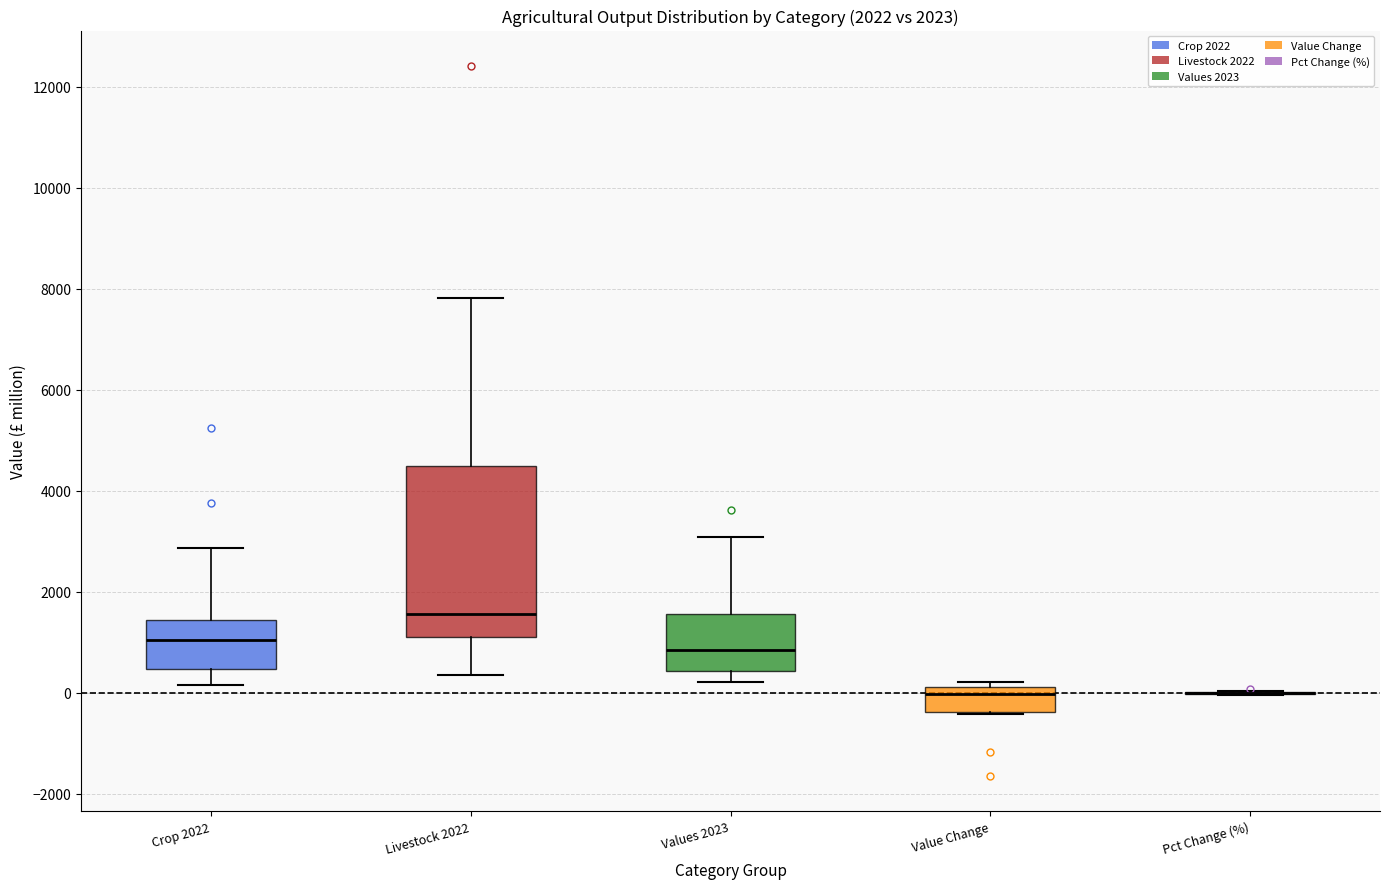

Comparing the boxes themselves (not the whiskers), which one is the tallest?

Livestock 2022